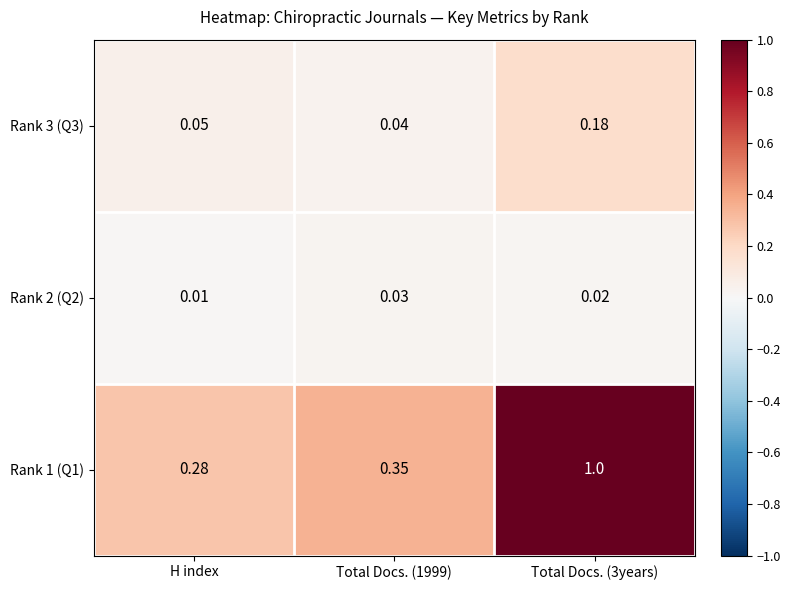

At which category does the chart reach its minimum across all series?

H index